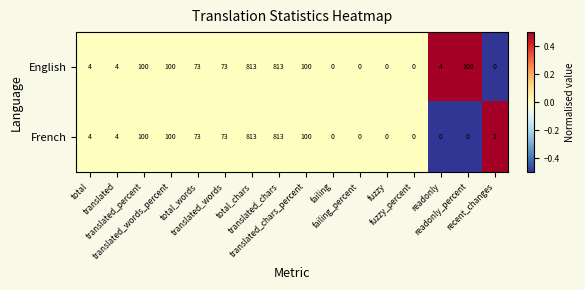

What is the maximum value shown in the chart?

813